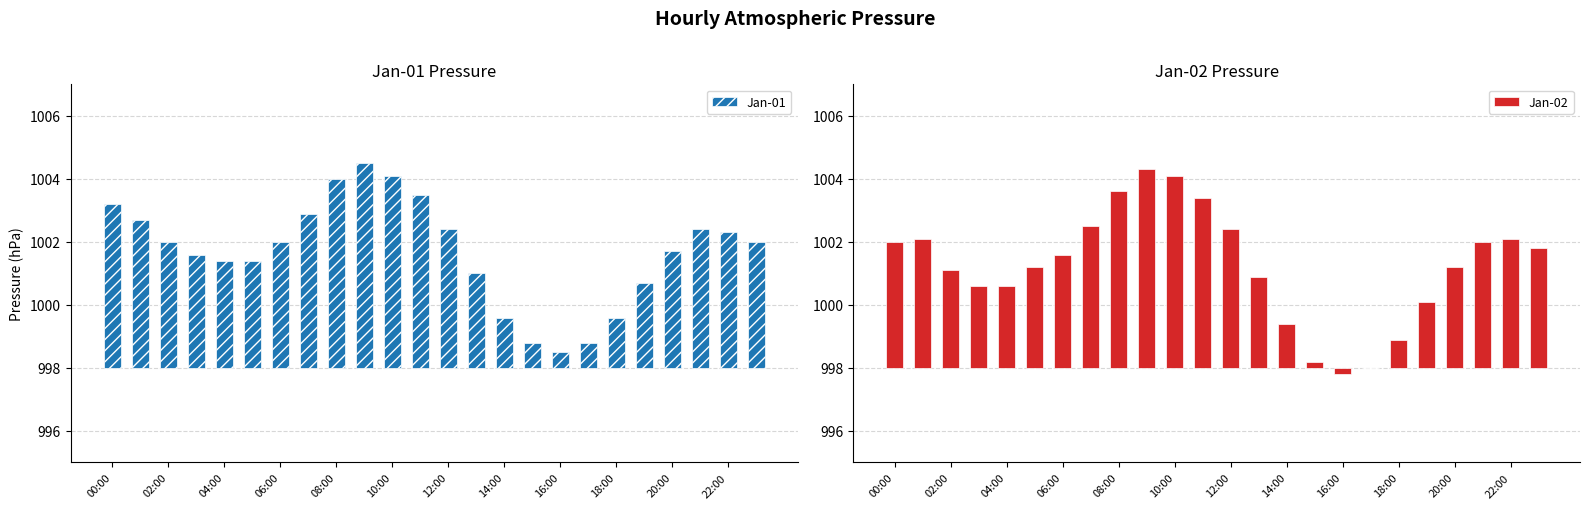

What is the label of the 5th bar from the right?

19